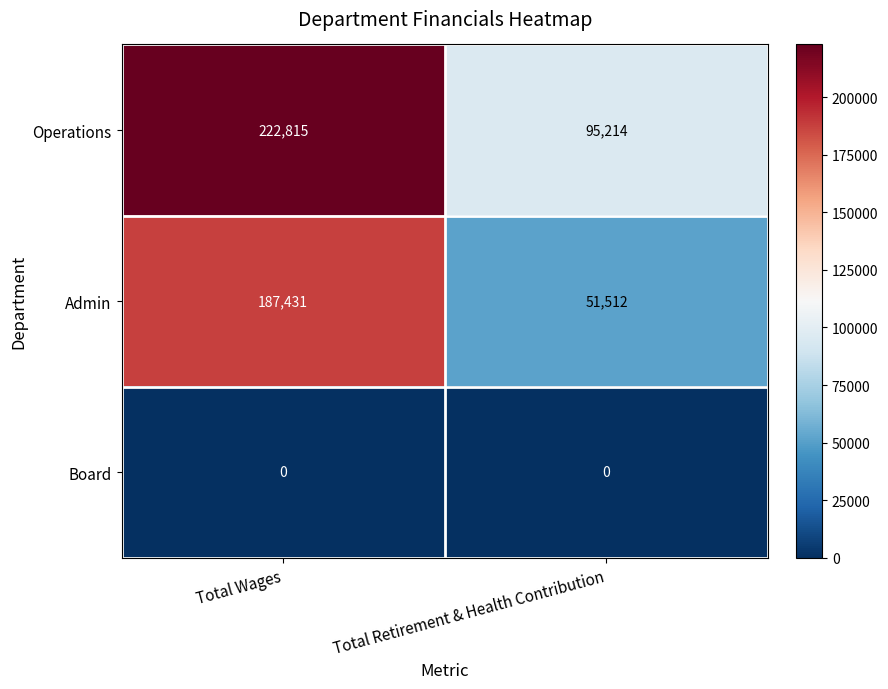

At how many categories does at least one series exceed 125470?

1